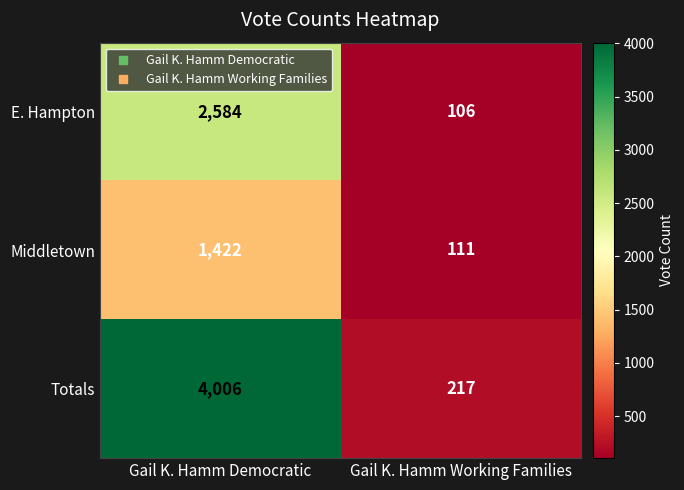

The E. Hampton series shows 4502 at Gail K. Hamm Democratic. True or false?

False